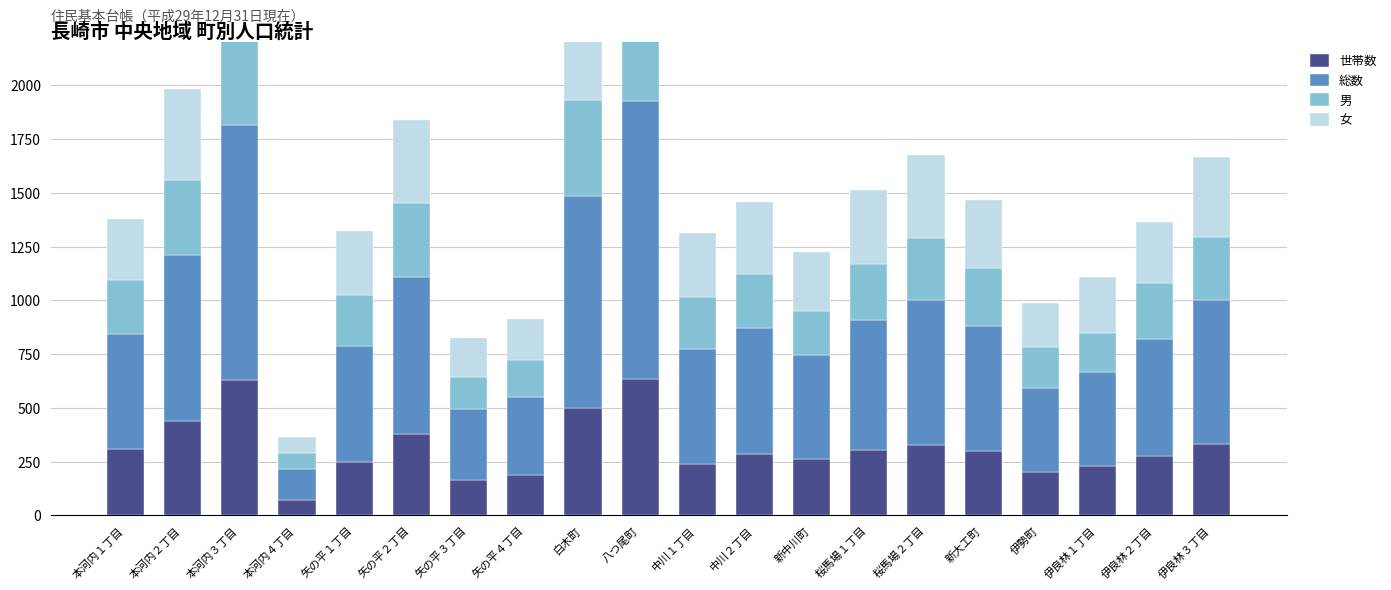

What is the total value across all series at 伊良林１丁目?

1108